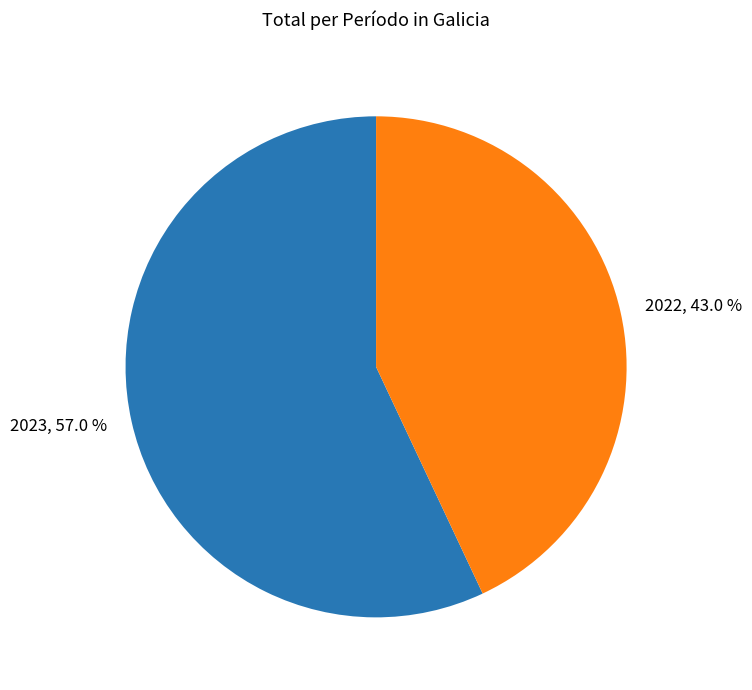

Which slice is the smallest?

2022